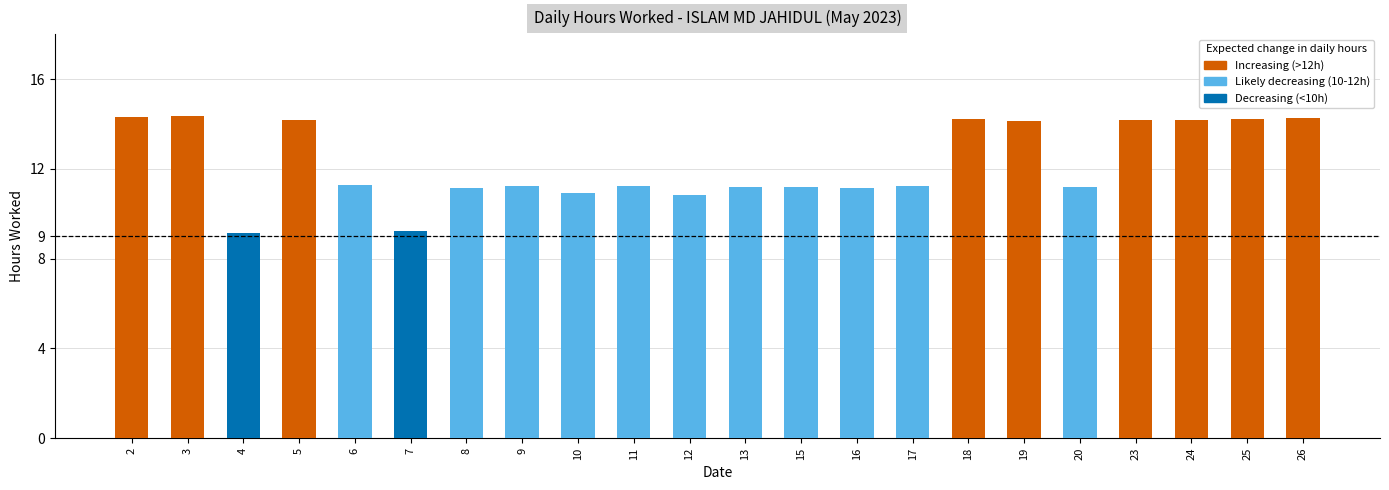

What is the minimum value shown in the chart?

9.2